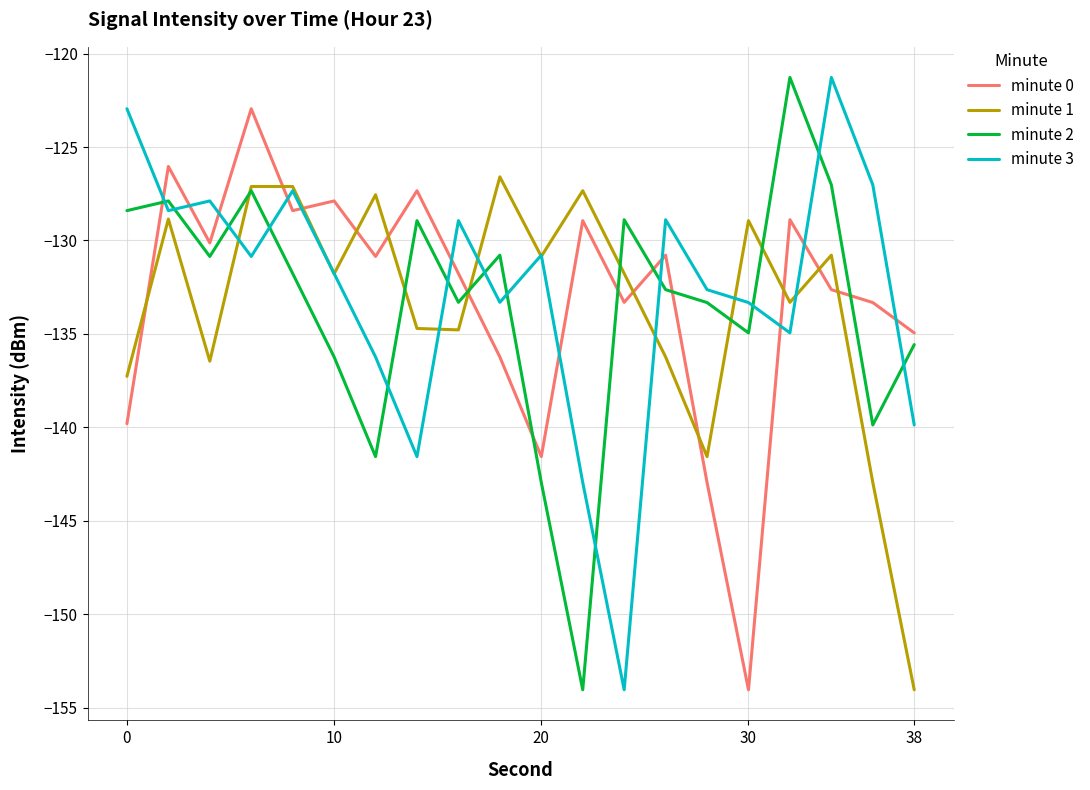

Is this an area chart (filled region under the line)?

No